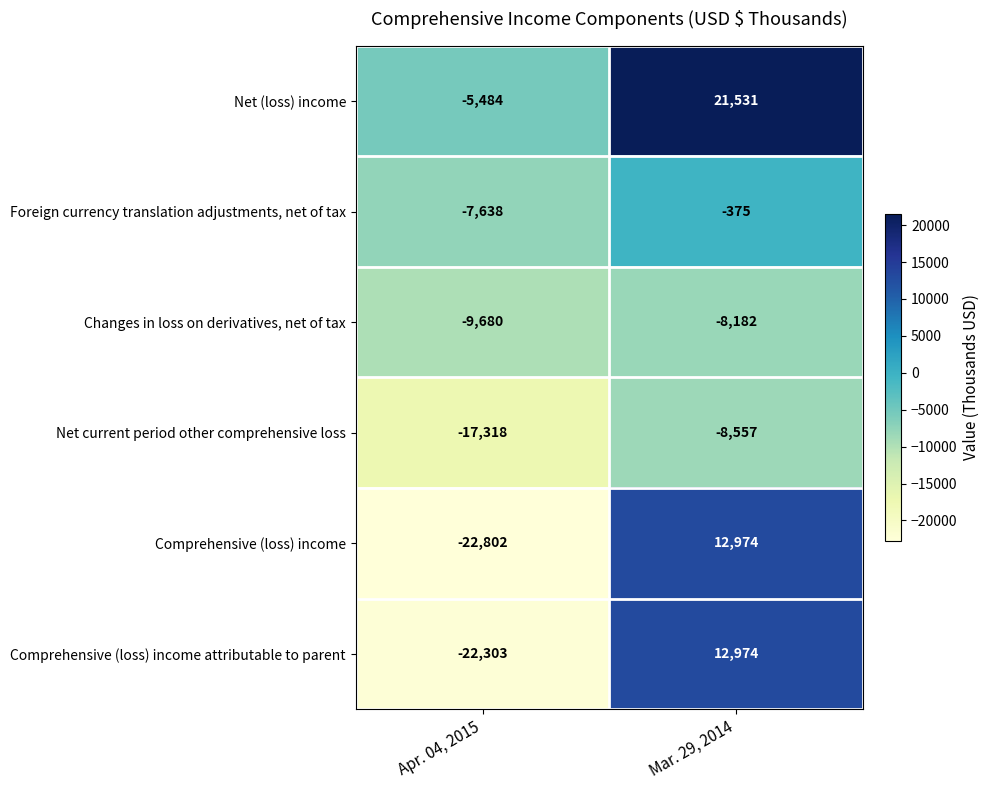

Which category has the lowest value across all series?

Apr. 04, 2015